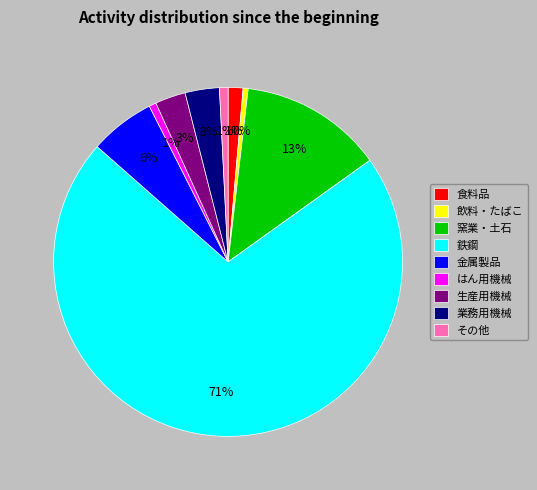

How many segments does this pie chart have?

9